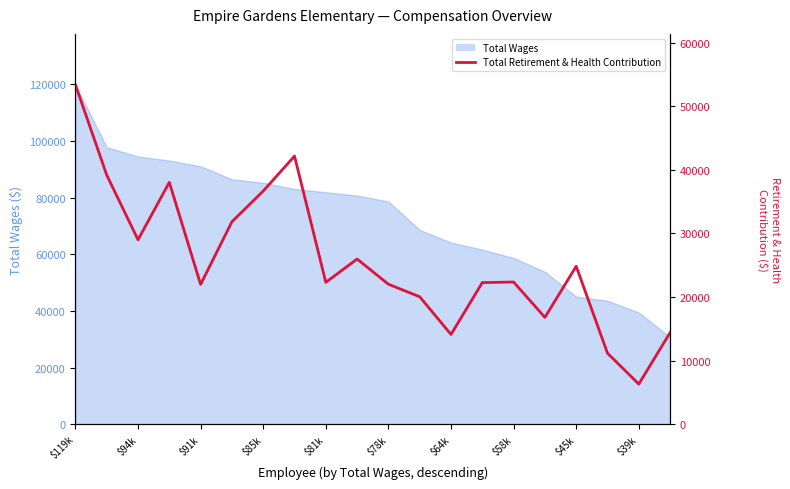

How many data points are less than 22352?

10